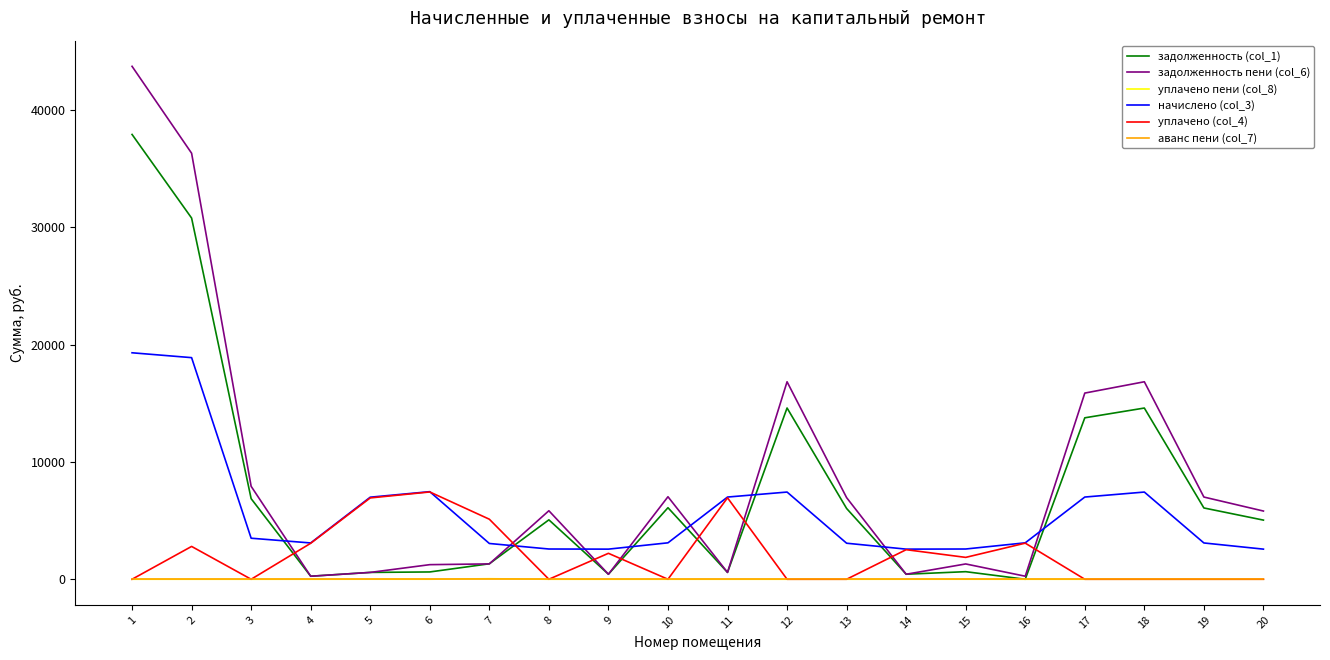

What is the total value across all series at 3?

18285.2